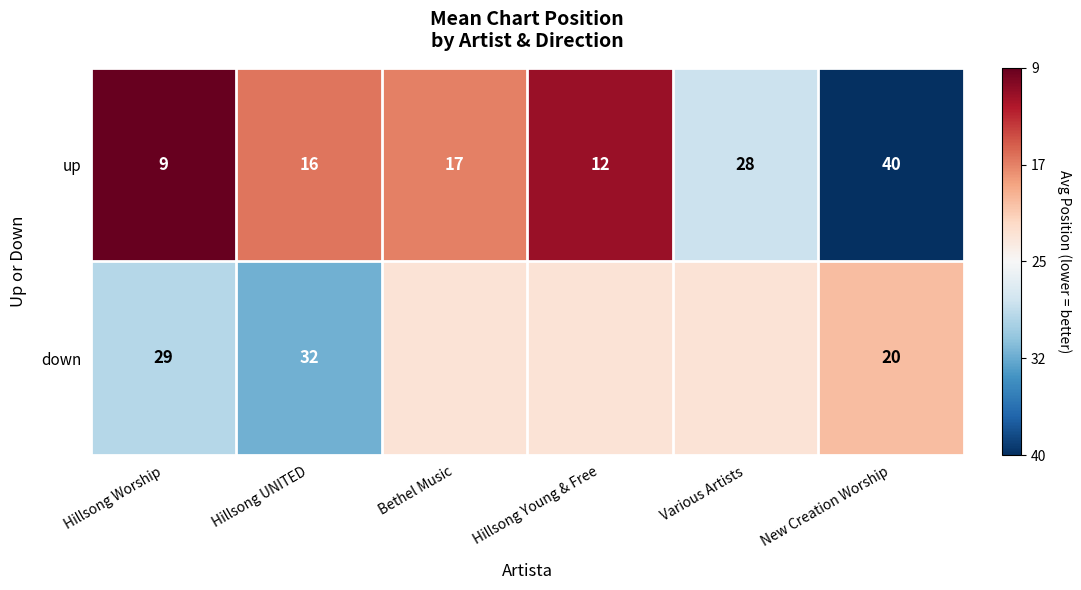

At Hillsong UNITED, list the series in order from largest to smallest.

down, up